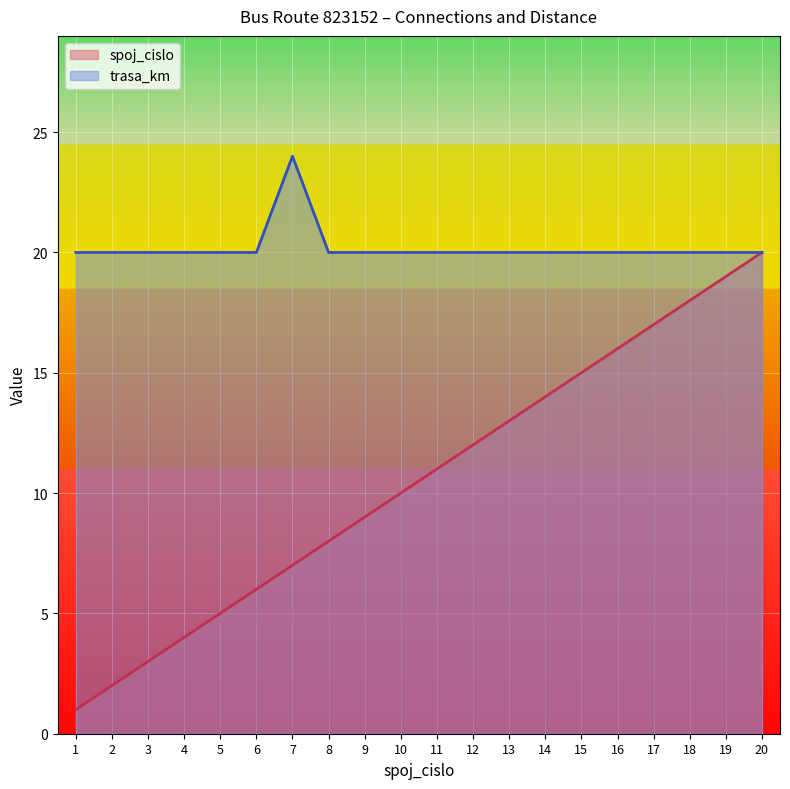

How many data points in spoj_cislo are above 11?

9